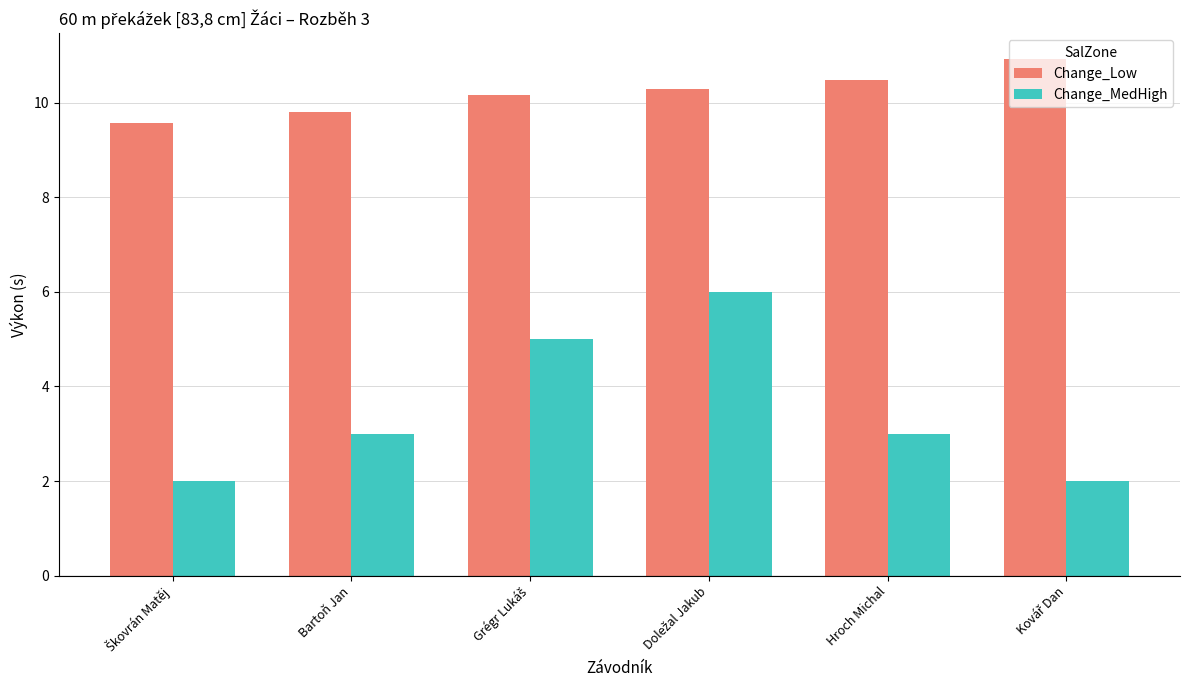

What is the highest value of the Change_Low series?

10.9